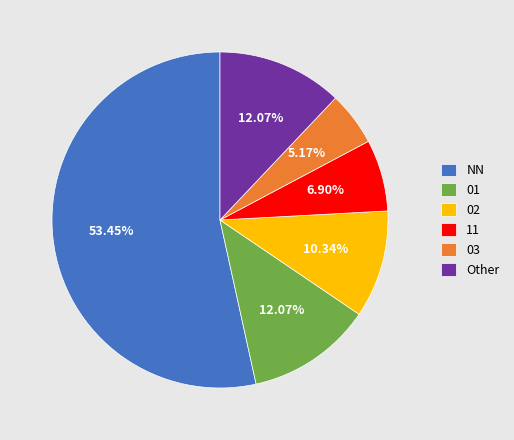

To the nearest percent, what is the difference between the largest and smallest slice percentages?

48%